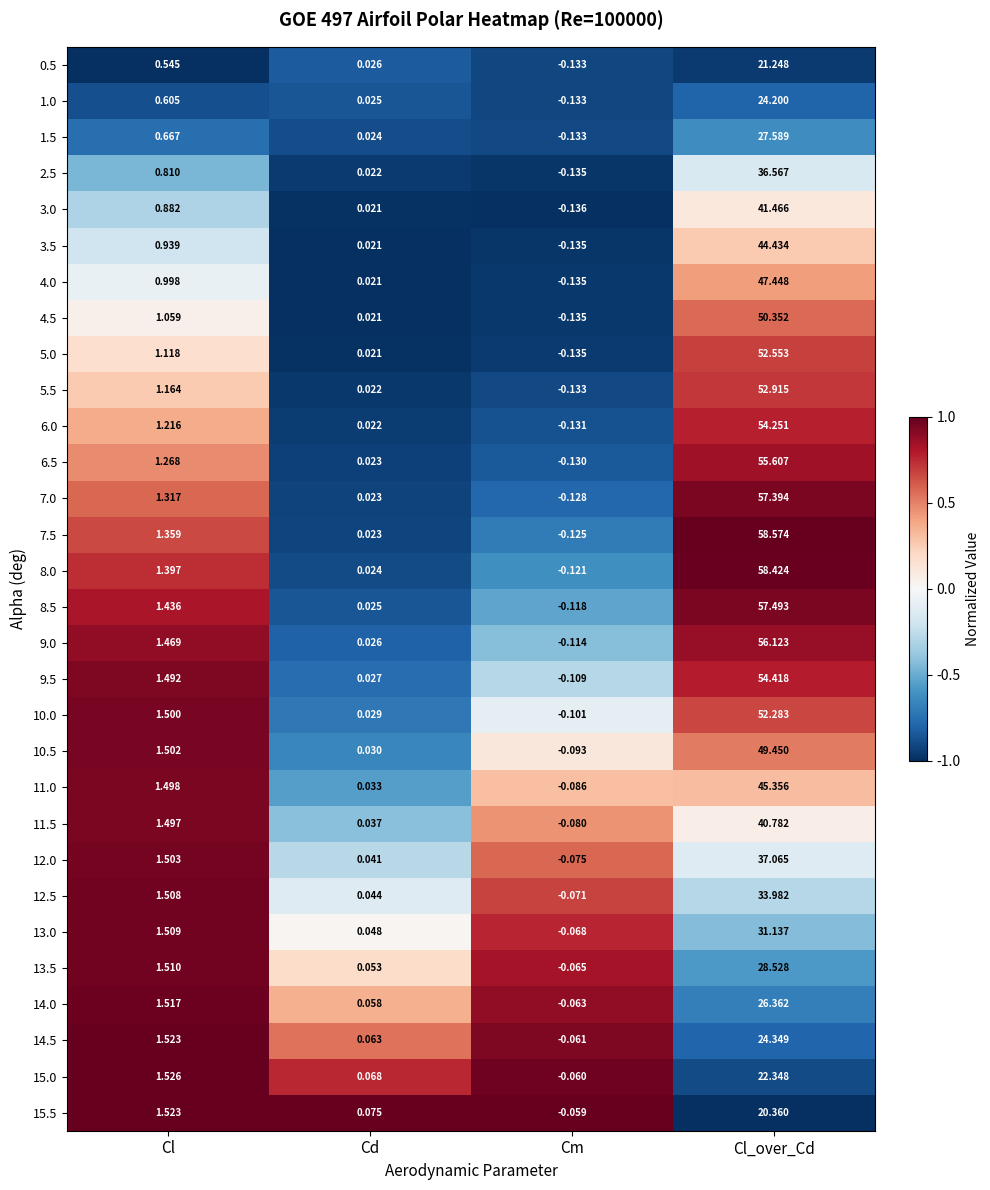

Where is 14.0 nearest to the value 13?

Cl